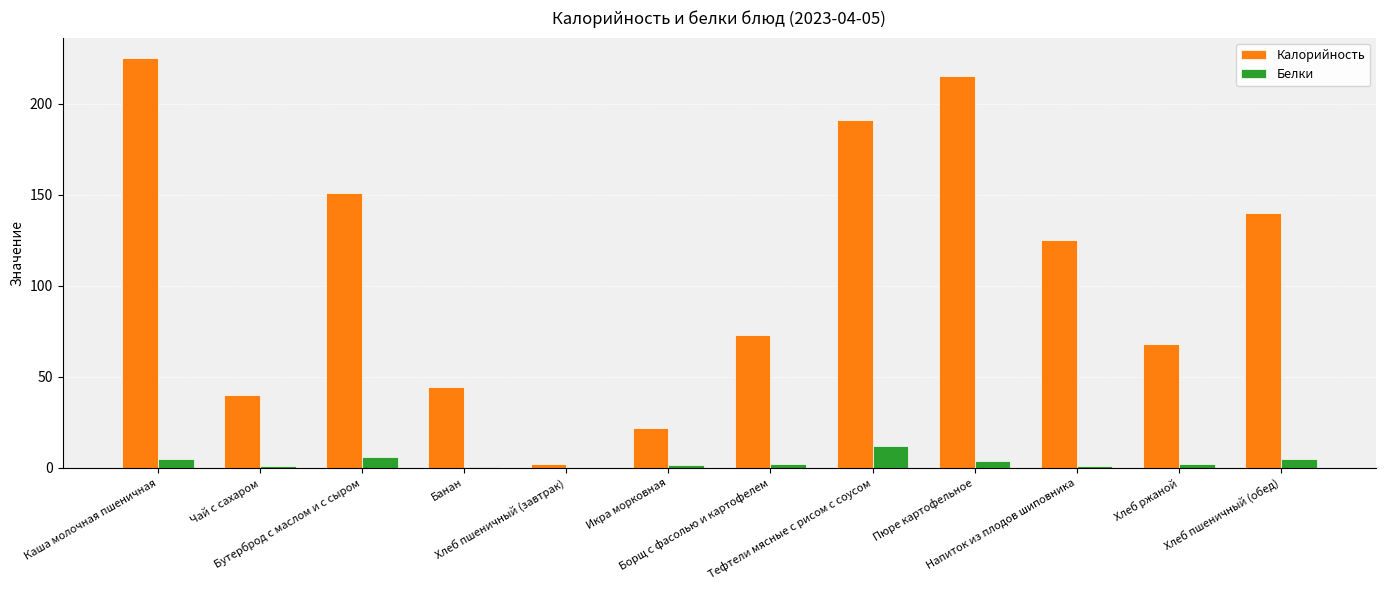

Read the Калорийность value at Хлеб ржаной.

68.0